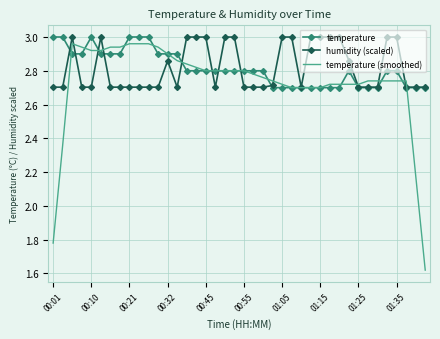

What is the sum of all temperature (smoothed) values?

109.2